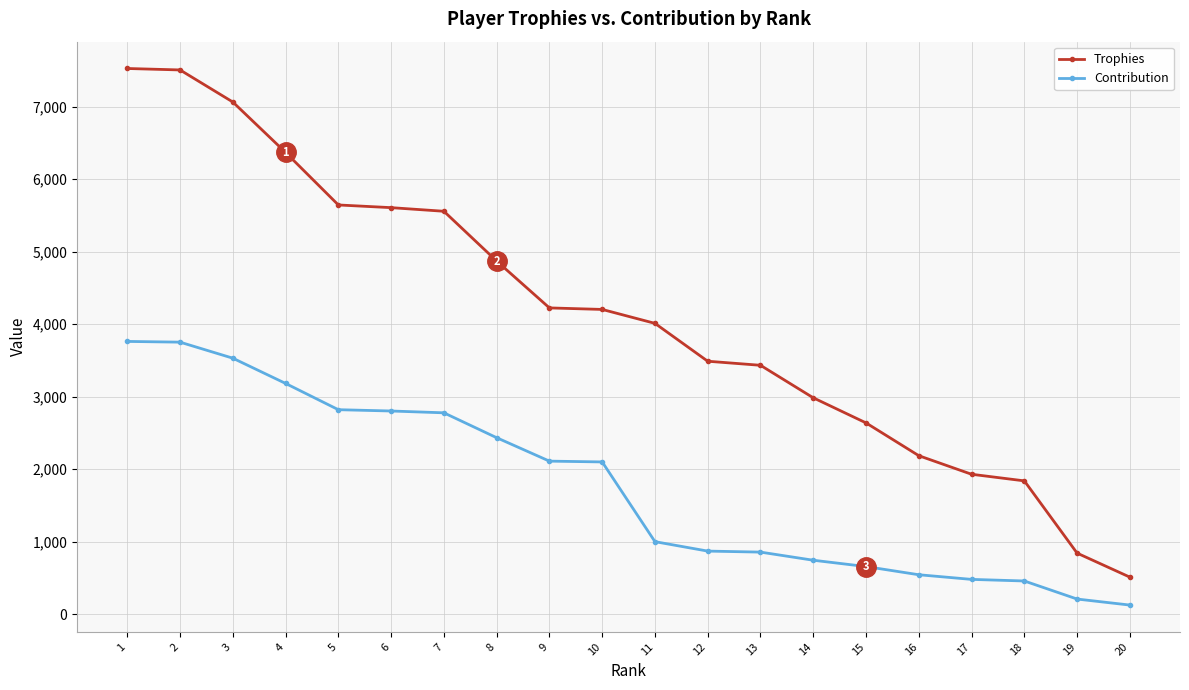

True or false: Trophies and Contribution cross at least once.

False